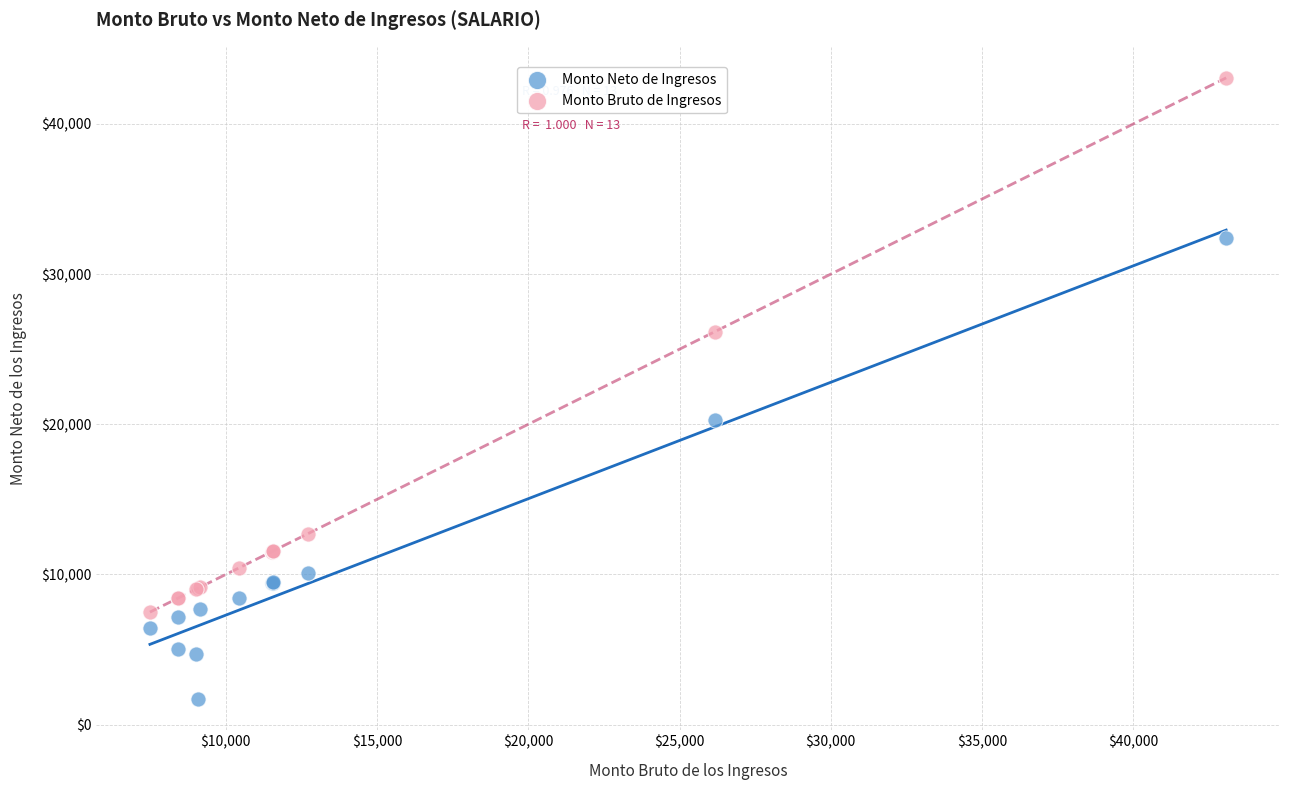

Which series has the largest Y range (max minus min)?

Monto Bruto de Ingresos